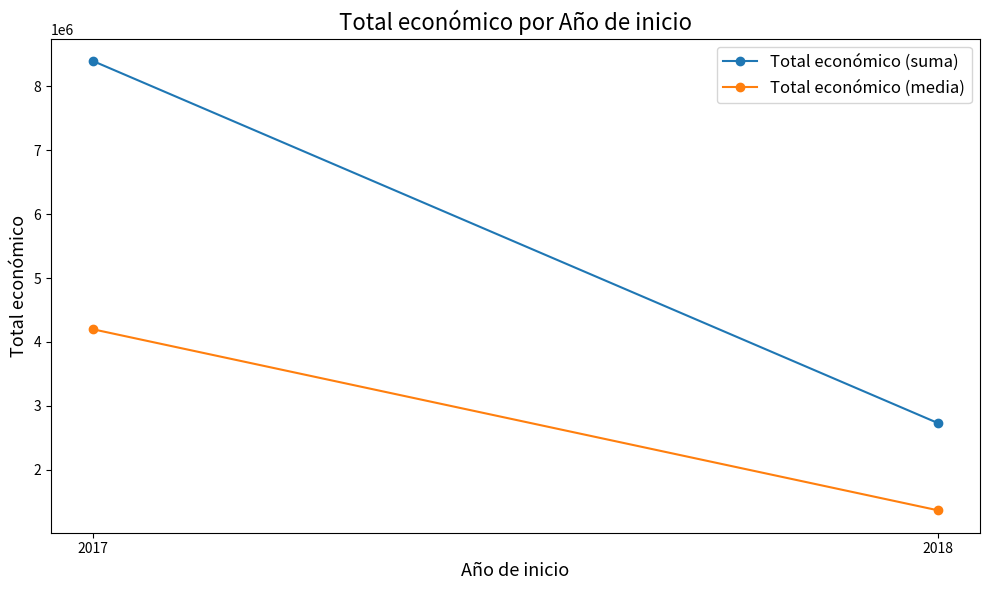

What is the difference between the Total económico (media) values at 2017 and 2018?

2831996.5